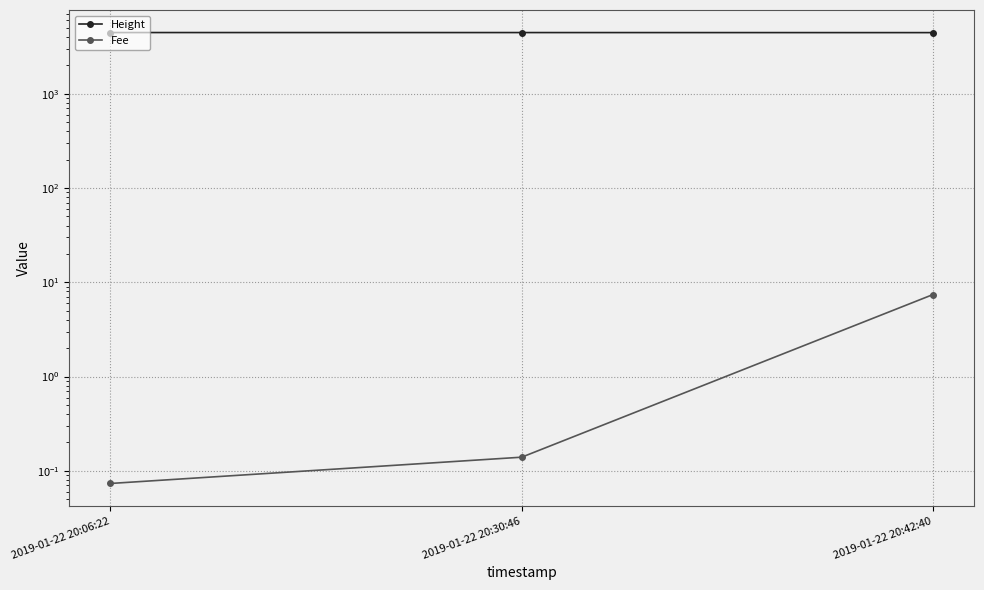

Which category has the lowest value in the Fee series?

2019-01-22 20:06:22